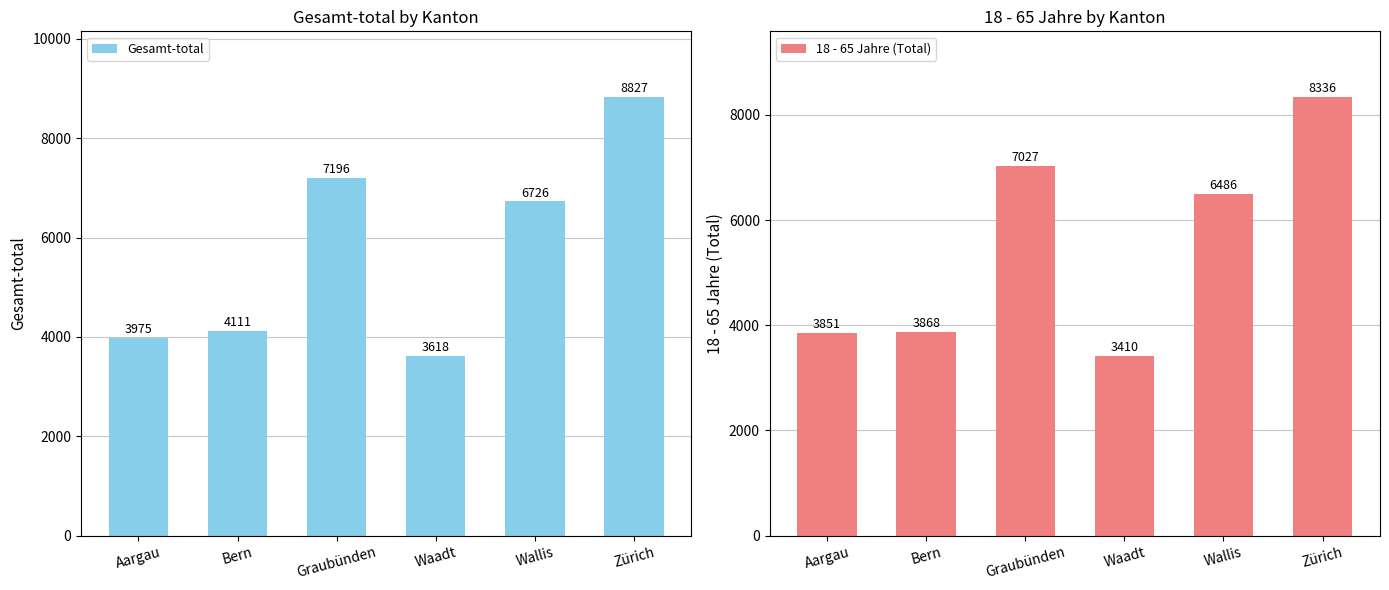

List the series in order of their peak value, highest first.

Gesamt-total, 18 - 65 Jahre (Total)